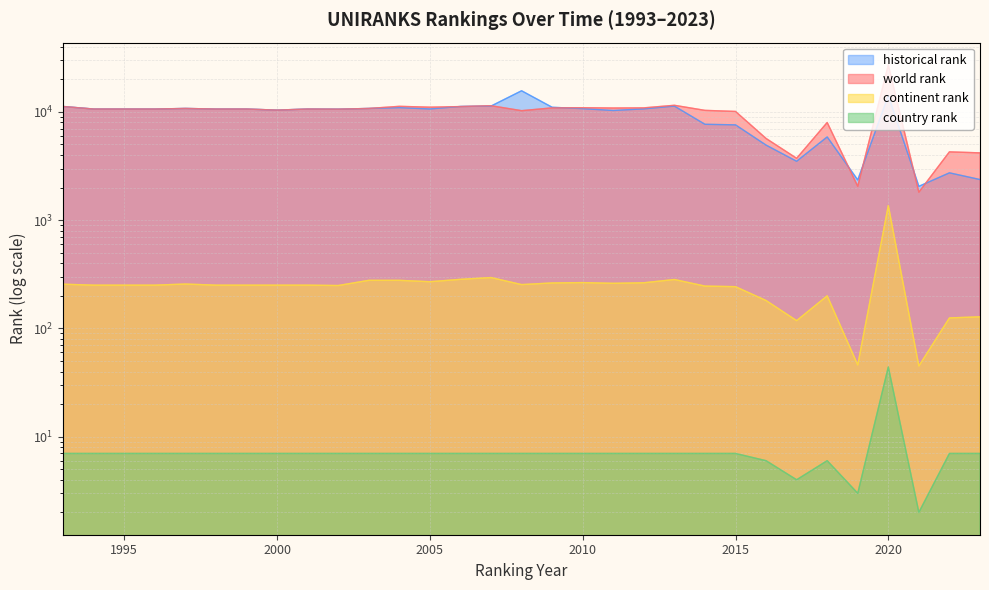

What is the sum of all historical rank values?

284552.3